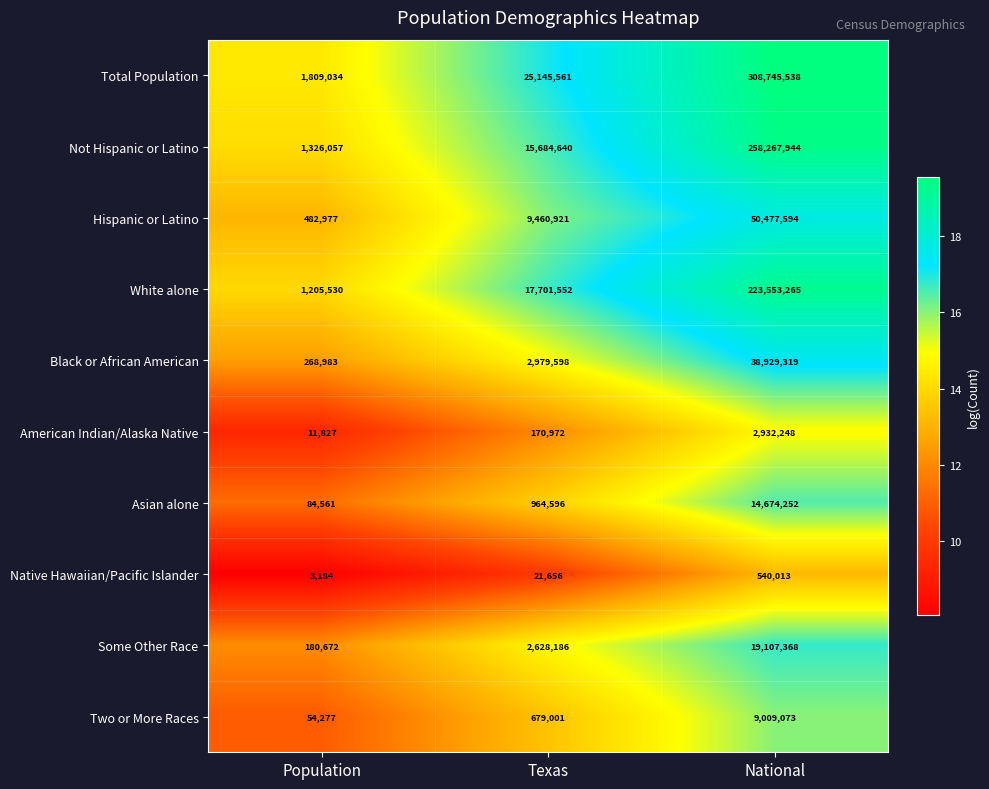

What is the average value of the Two or More Races series?

3247450